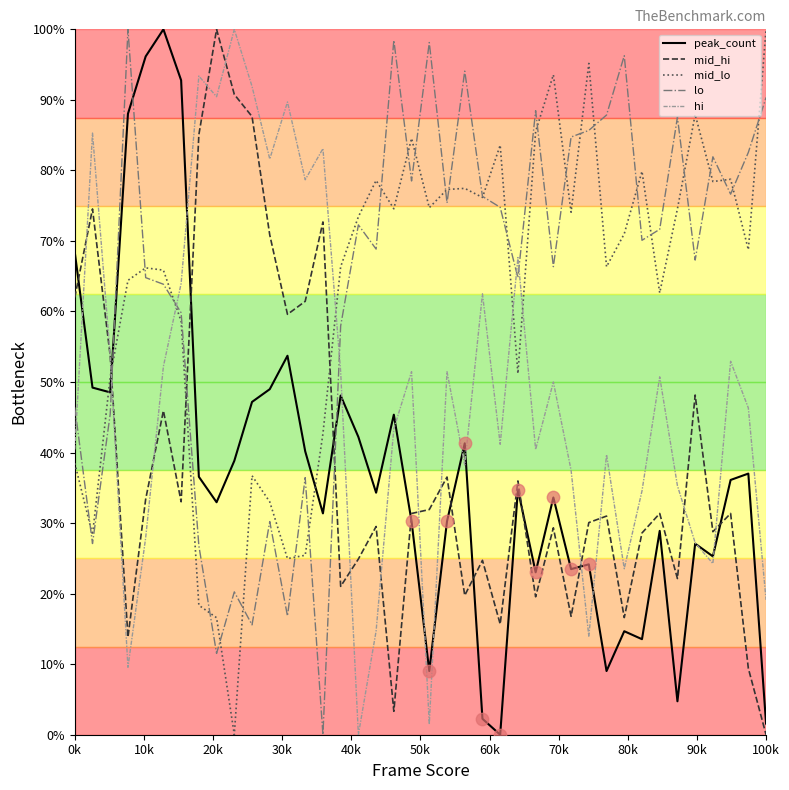

At how many categories does at least one series exceed 8?

40